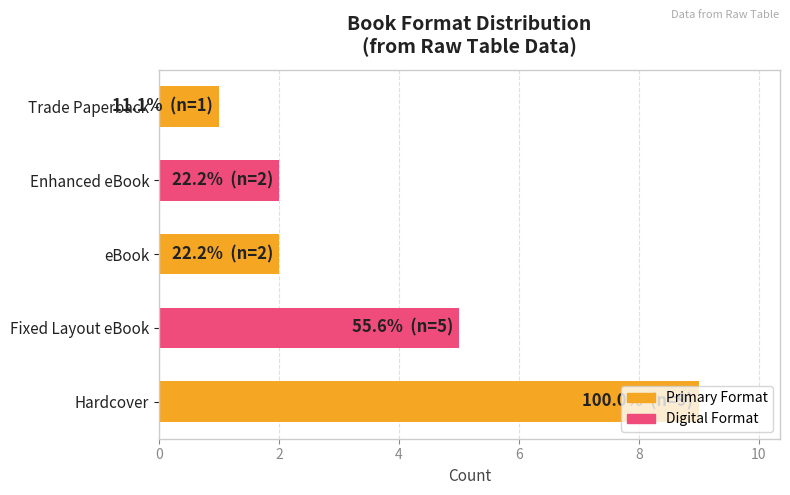

True or false: the data shows 13 at Hardcover.

False